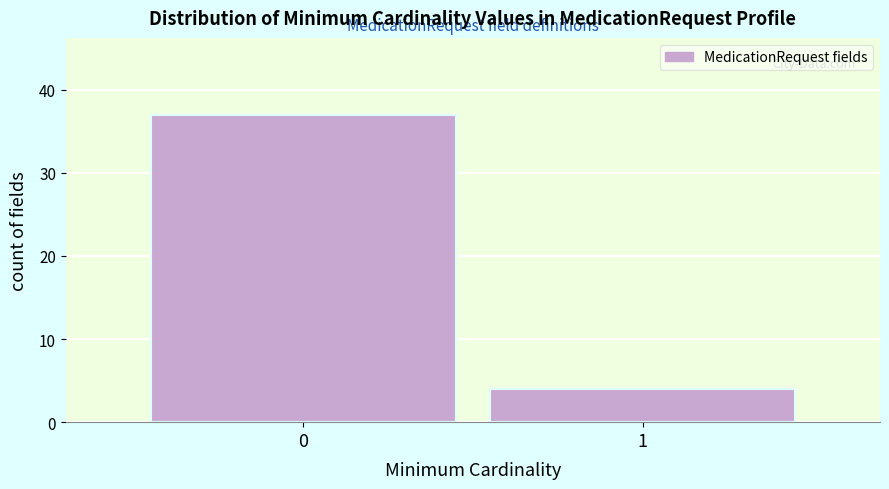

Reading left to right, list all the values displayed in this chart.

37	4